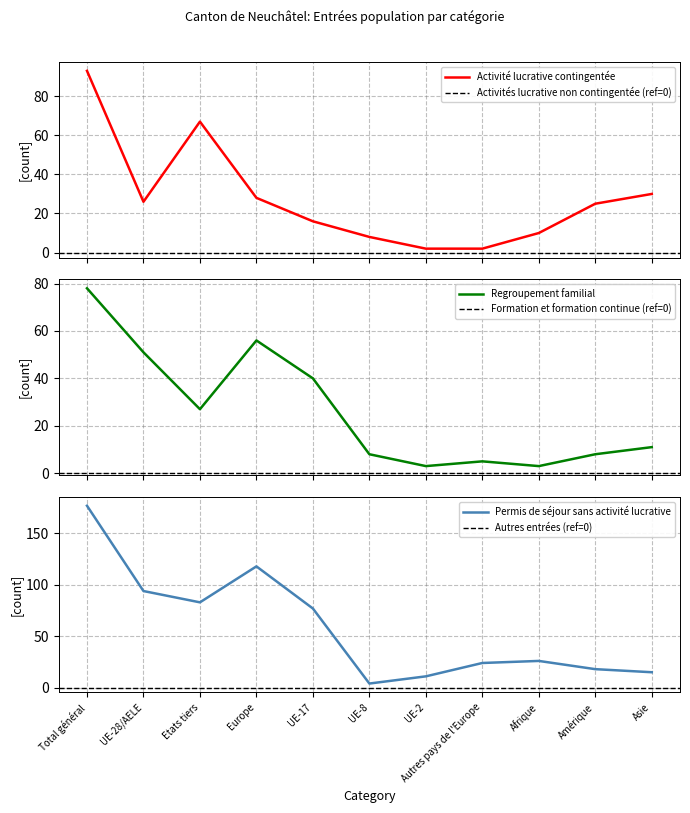

What is the sum of all Activité lucrative contingentée values?

307